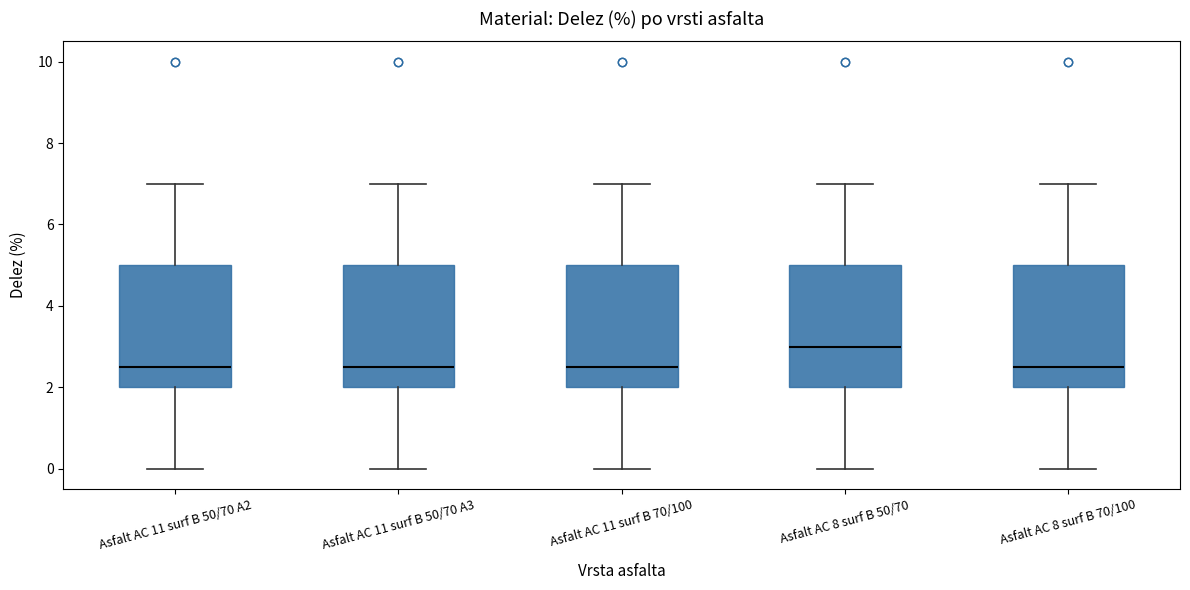

Reading left to right, transcribe this box plot: for each box, give where its median line is, the range the box spans, and where its two whiskers end, as read against the y-axis. The values are not printed on the chart, so give them approximately, as read against the axis.

Asfalt AC 11 surf B 50/70 A2: median 2.6, box 2.0 to 5.0, whiskers 0.0 to 7.0
Asfalt AC 11 surf B 50/70 A3: median 2.6, box 2.0 to 5.0, whiskers 0.0 to 7.0
Asfalt AC 11 surf B 70/100: median 2.6, box 2.0 to 5.0, whiskers 0.0 to 7.0
Asfalt AC 8 surf B 50/70: median 3.0, box 2.0 to 5.0, whiskers 0.0 to 7.0
Asfalt AC 8 surf B 70/100: median 2.6, box 2.0 to 5.0, whiskers 0.0 to 7.0